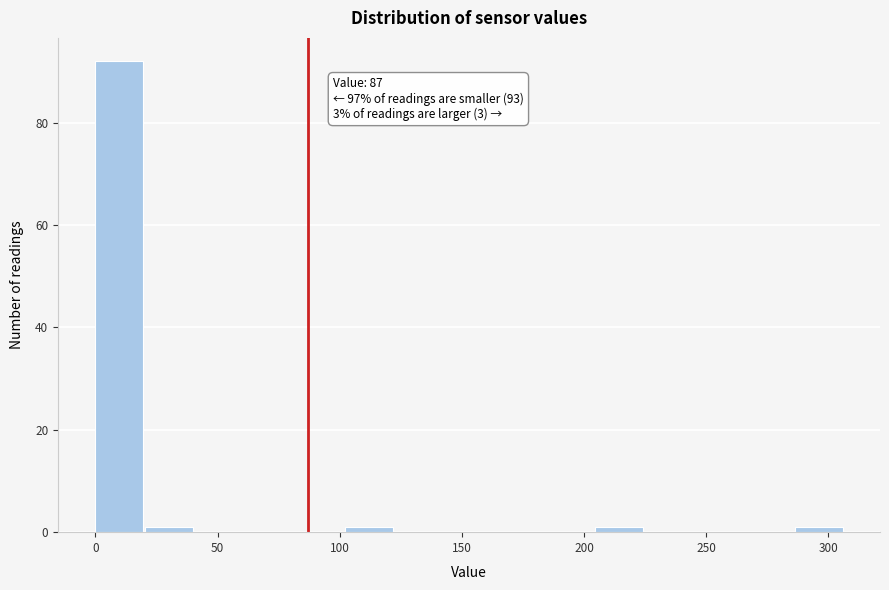

Over which range of the x-axis is the bar tallest?

0 to 20